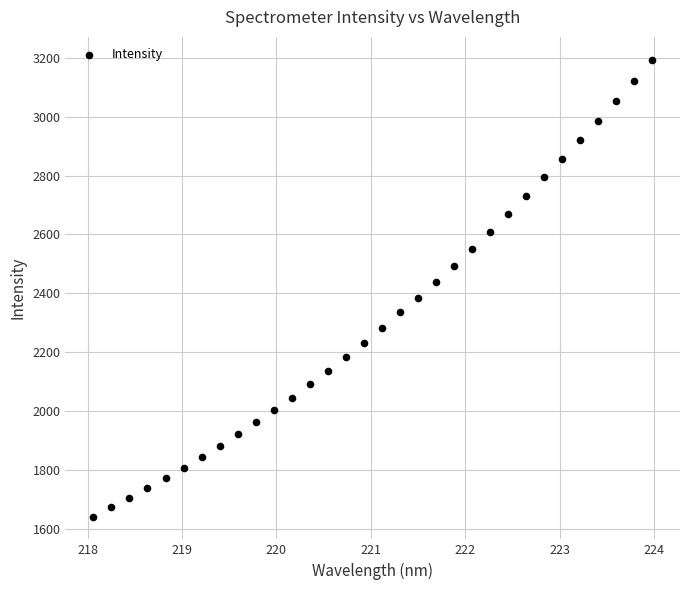

What is the range of X values (max minus min)?

5.9